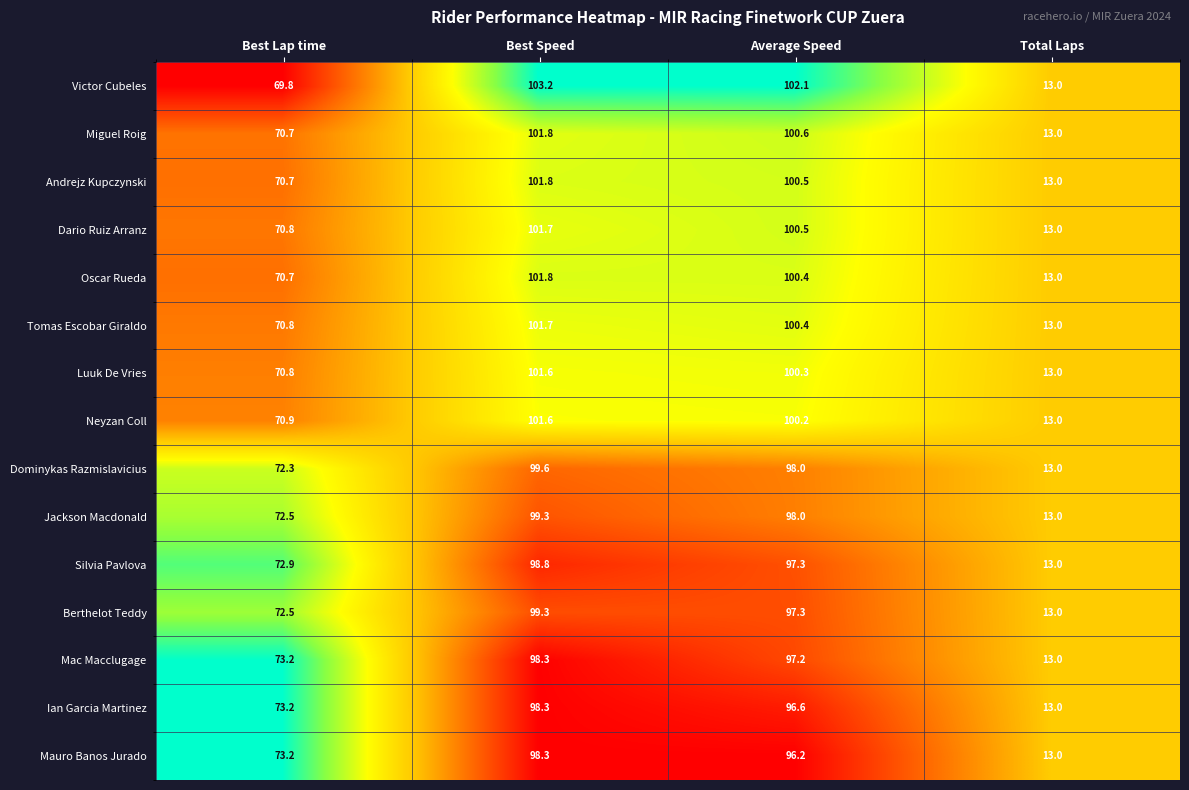

Which category has the lowest value in the Neyzan Coll series?

Total Laps